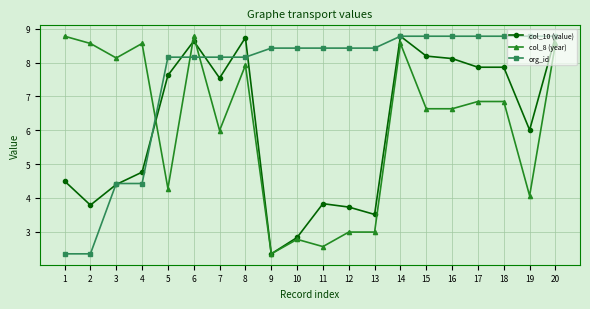

The value of org_id at 1 is 3.5. True or false?

False